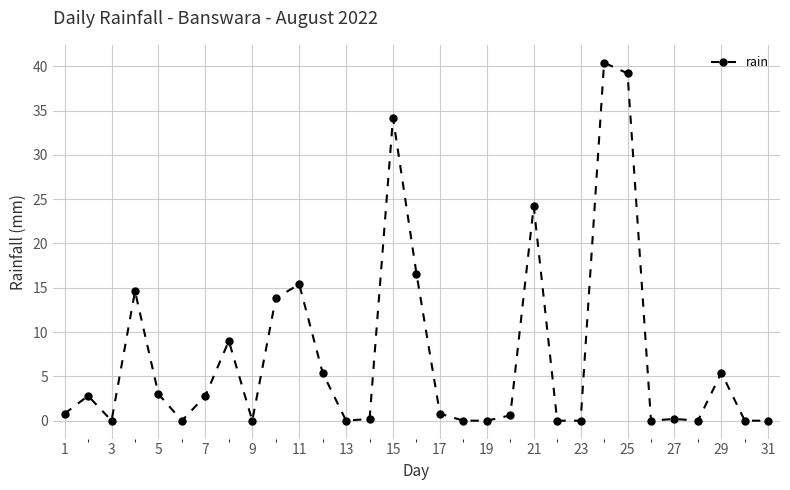

True or false: the data has more than 1 interior local peaks.

True